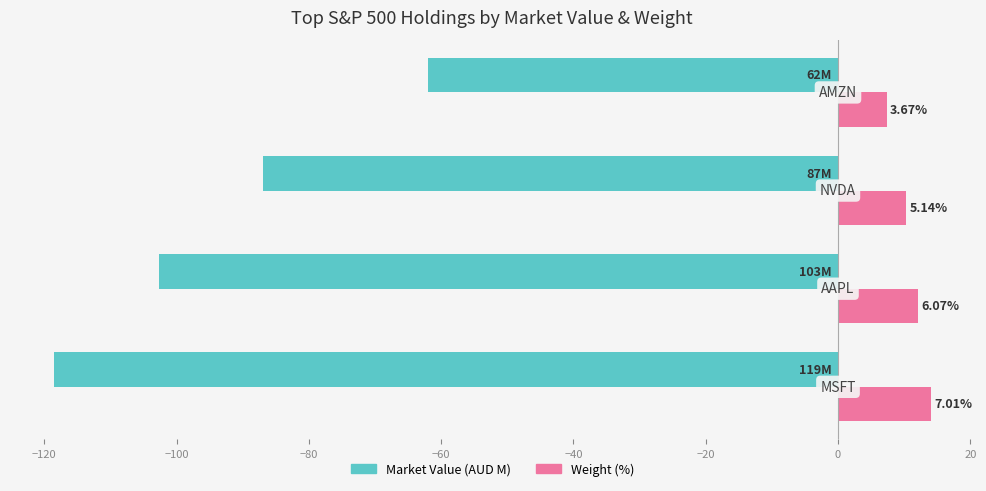

What is the greatest value displayed?

14.0